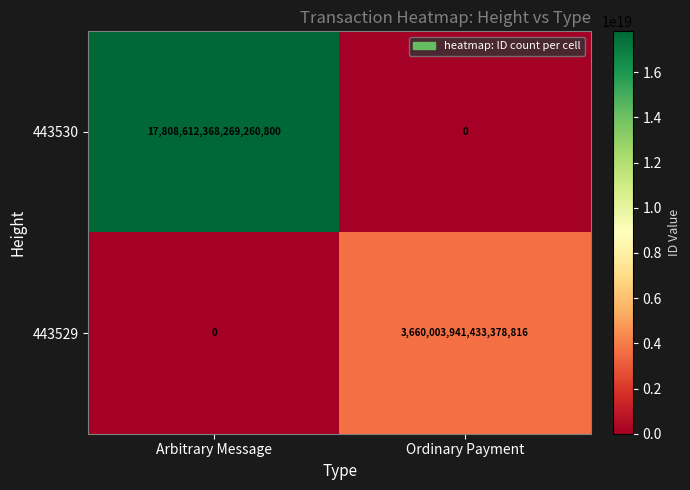

Is the value of 443529 at Arbitrary Message greater than the value of 443530 at Arbitrary Message?

No